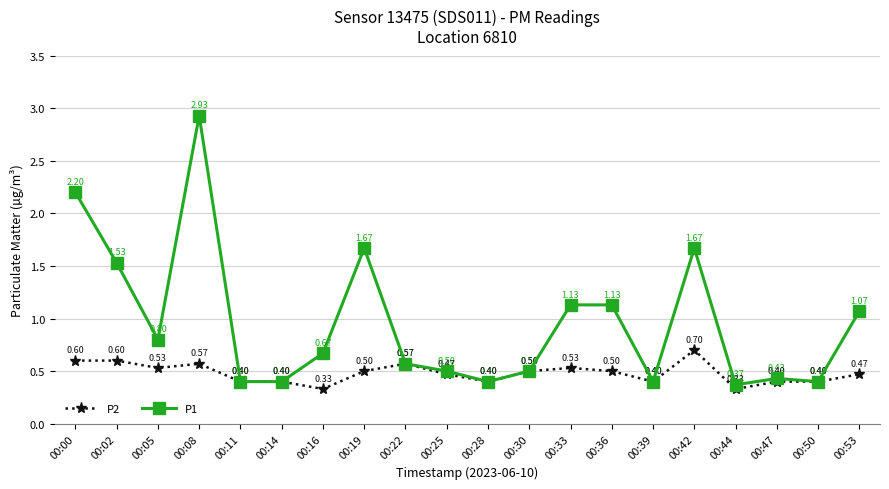

True or false: P2 has a value of 0.6 at 00:00.

True